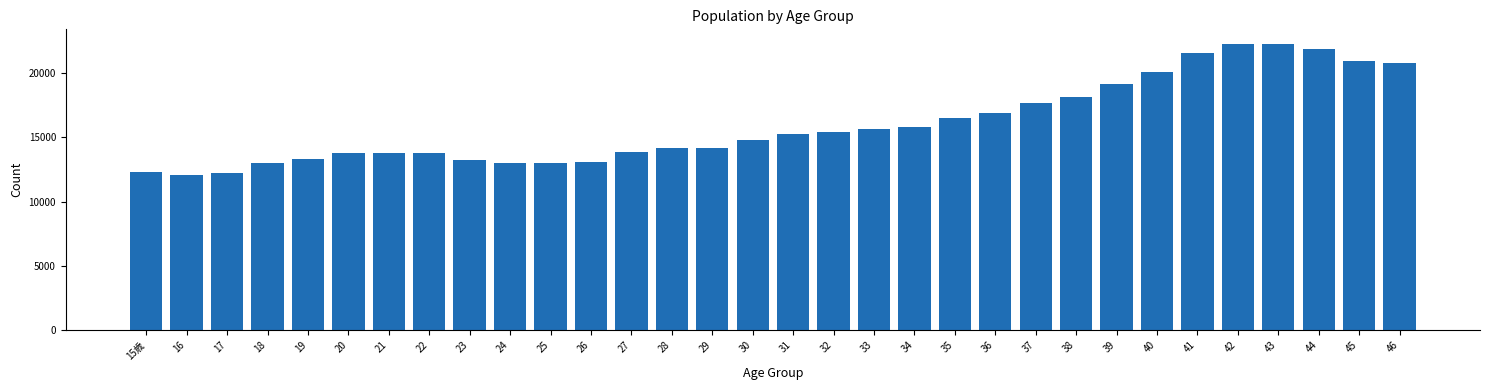

What is the change in value from 25 to 45?

+7906